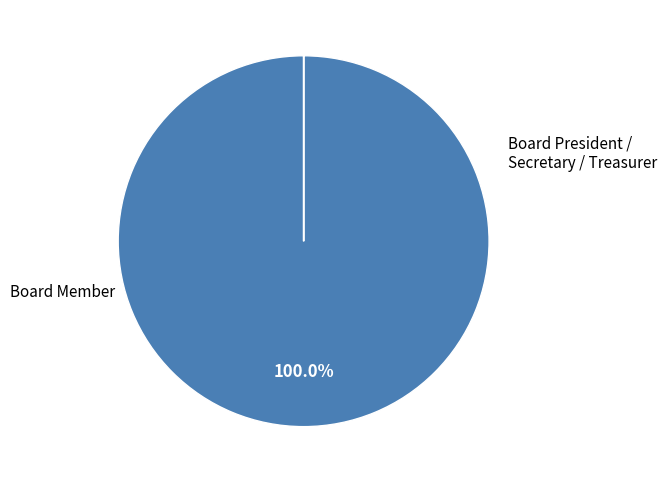

To the nearest percent, what is the difference between the largest and smallest slice percentages?

100%